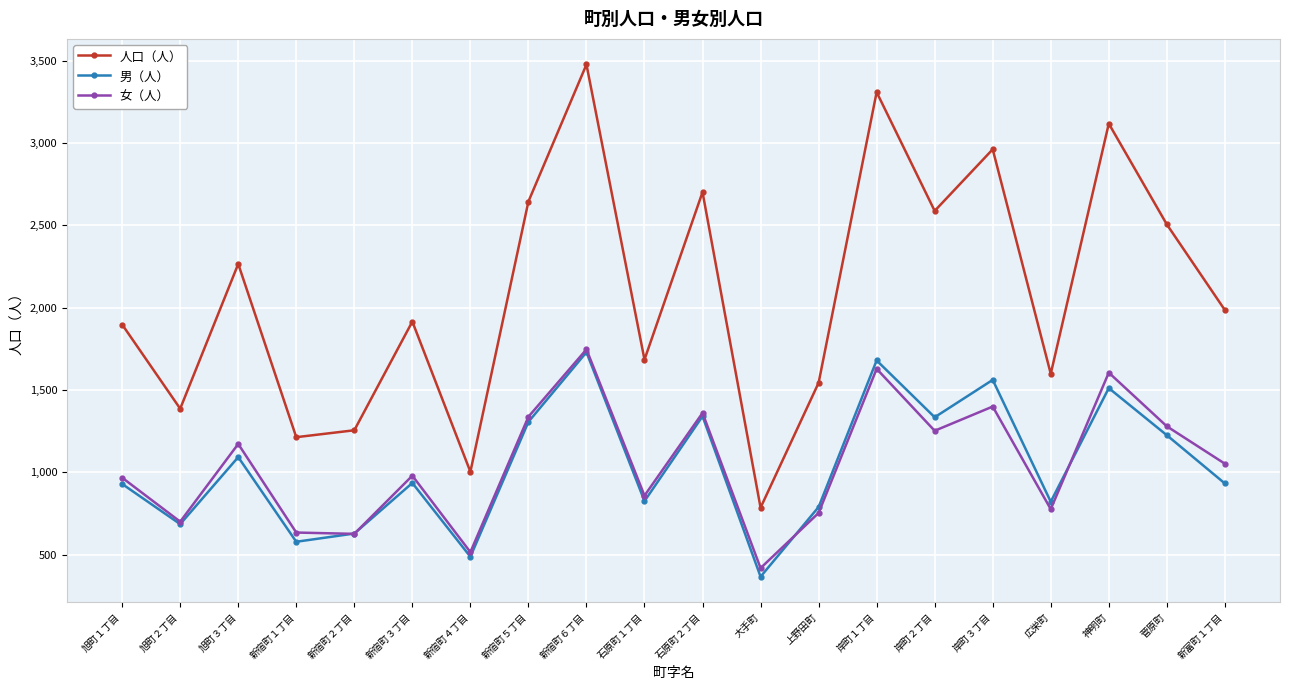

Where is the first local maximum for 女（人）?

旭町３丁目